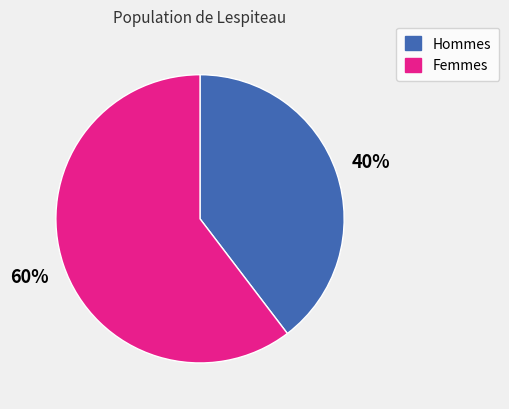

Is there any slice that represents more than half of the pie?

Yes